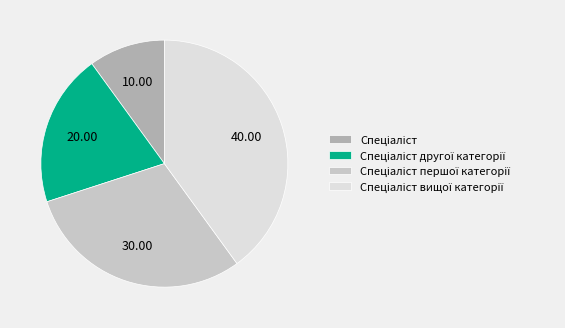

Does any single category account for the majority?

No